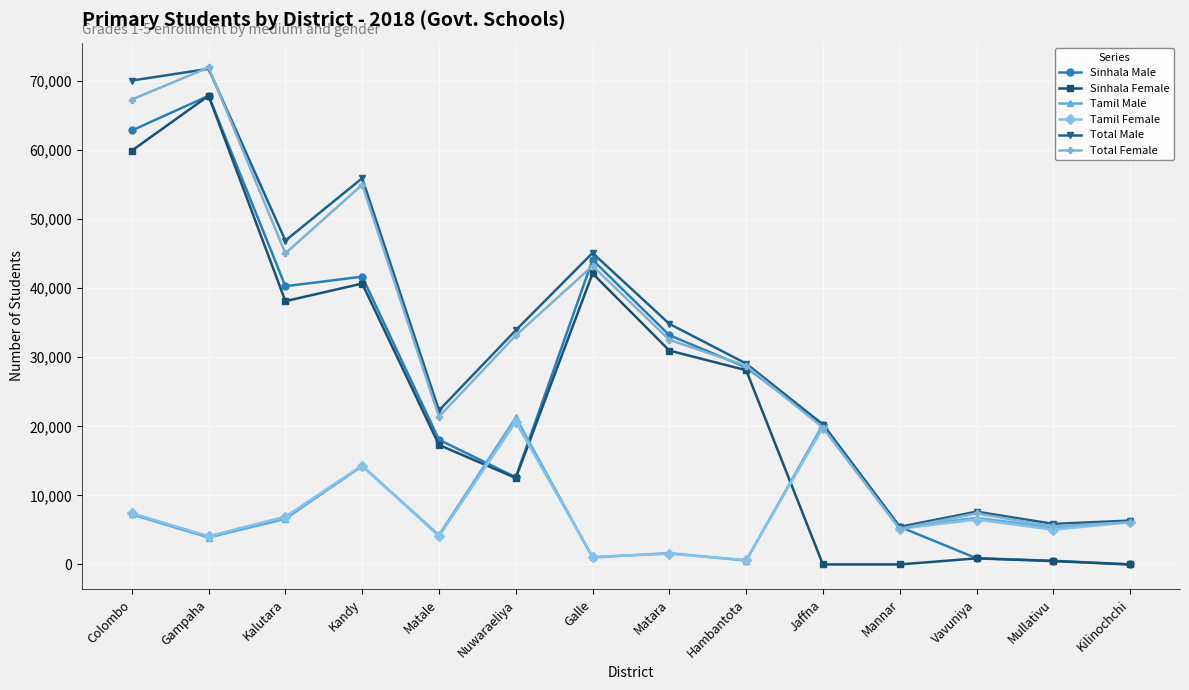

Where is the first local maximum for Sinhala Female?

Gampaha